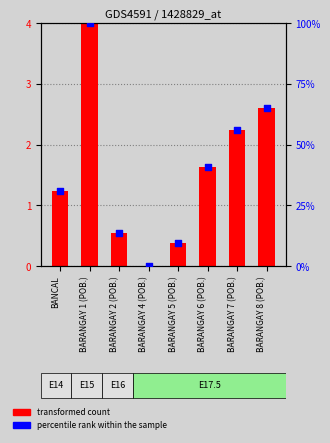

Which series reaches the minimum Y coordinate?

transformed count